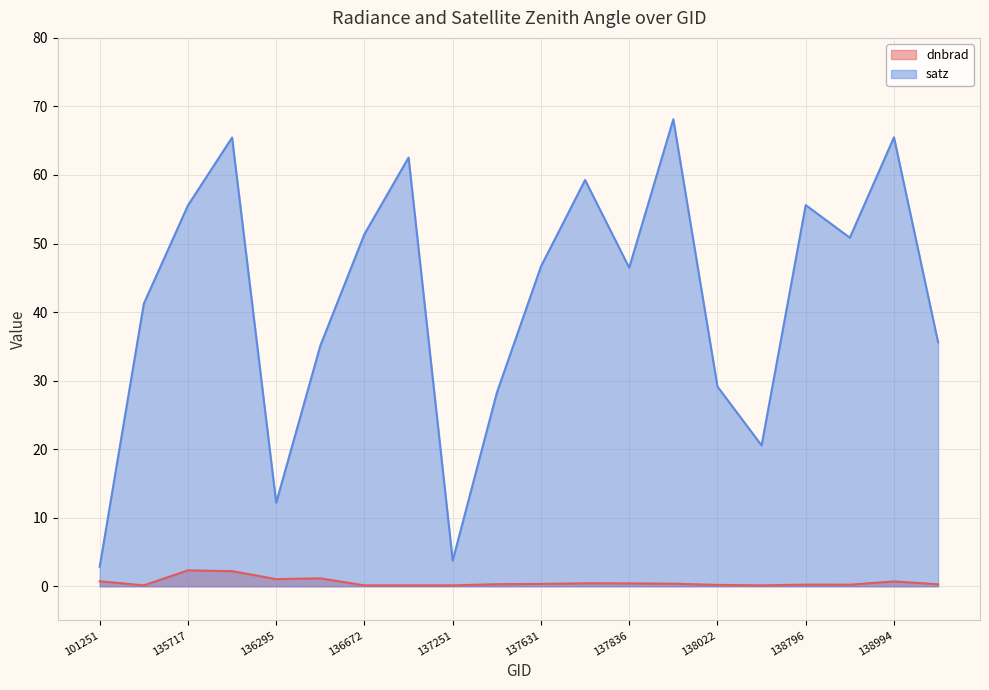

Which category has the highest value in the dnbrad series?

135717